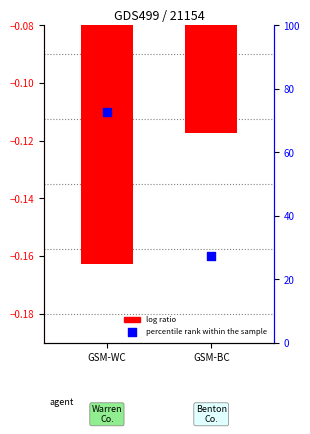

Between GSM-BC and GSM-WC, which is larger?

GSM-BC